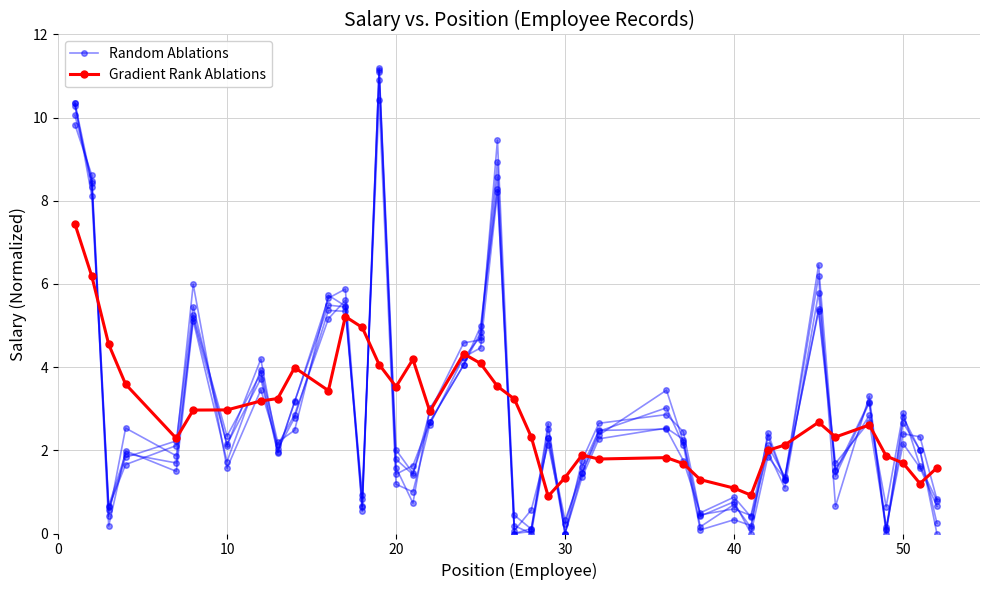

Is it true that Gradient Rank Ablations equals 1.9 at 28?

False